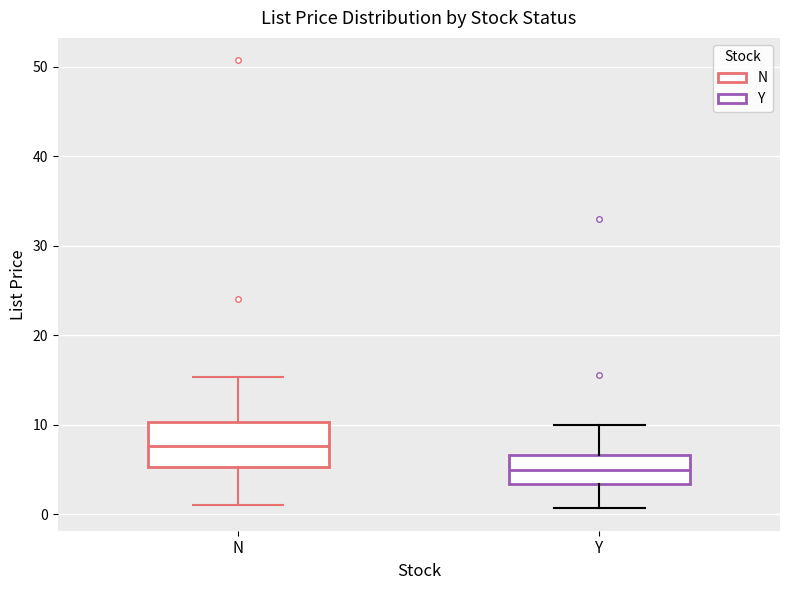

Which box has the lowest median line?

Y